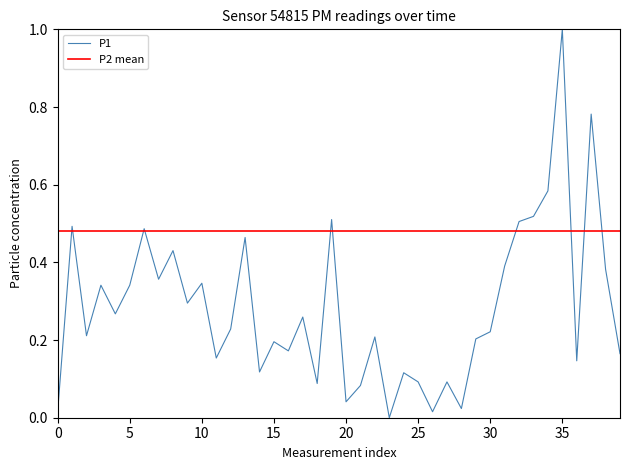

What is the value of the 33rd point from the left?

0.5